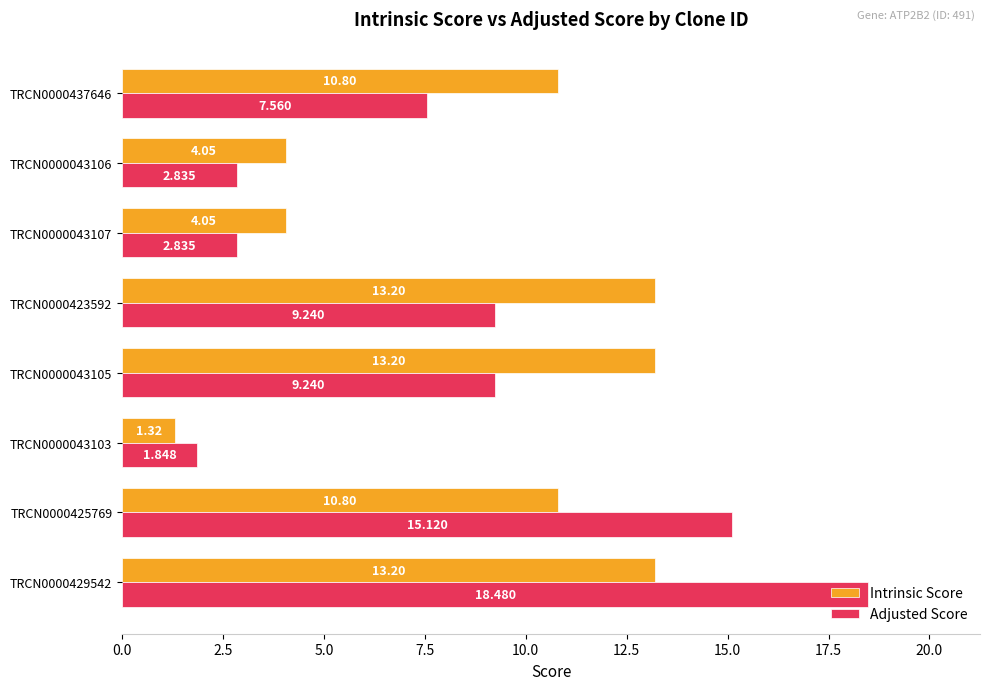

List the series in order of their overall mean, lowest first.

Adjusted Score, Intrinsic Score